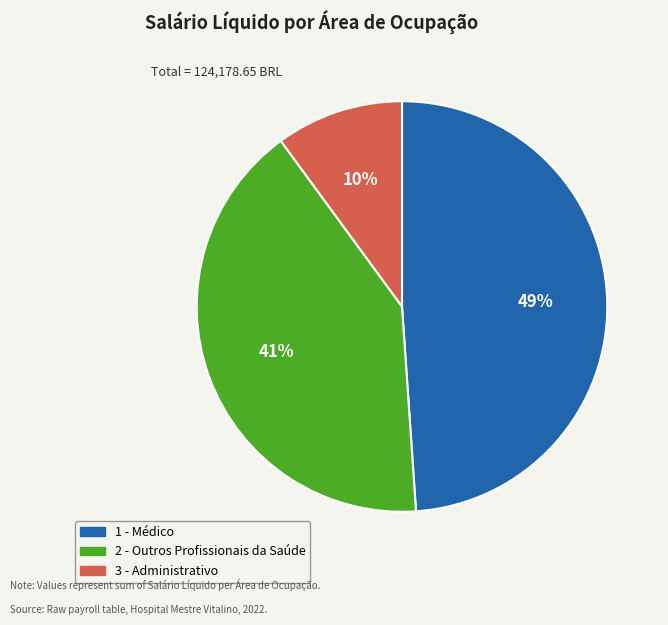

Do 2 - Outros Profissionais da Saúde and 3 - Administrativo together represent more than half of the pie?

Yes